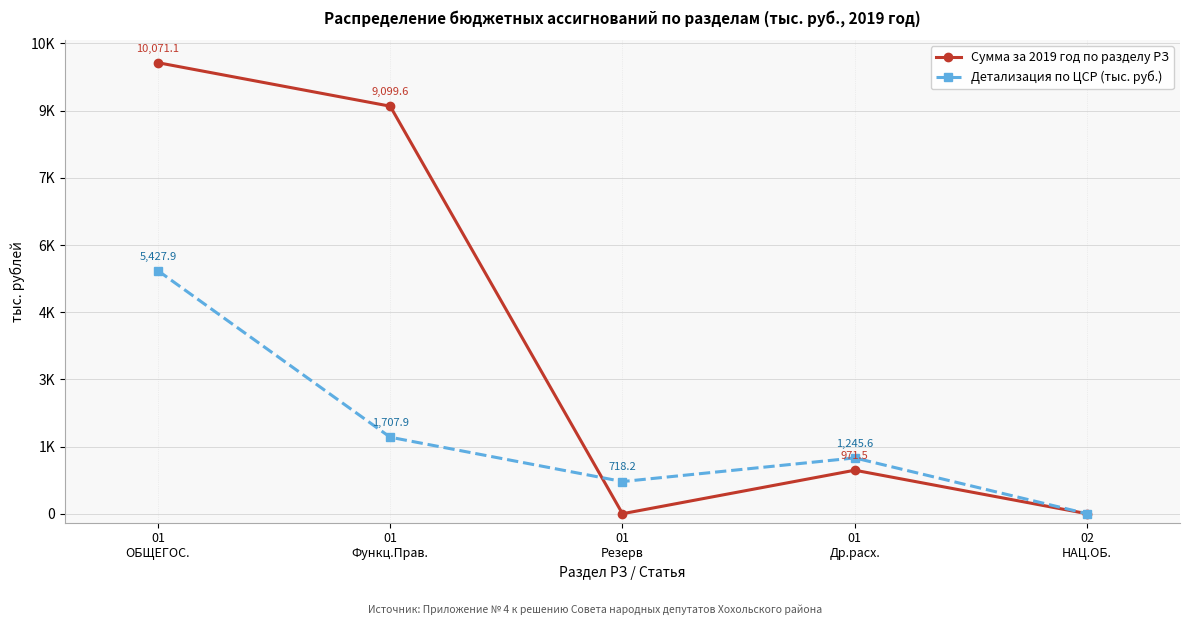

Which series has the largest total across all categories?

Сумма за 2019 год по разделу РЗ